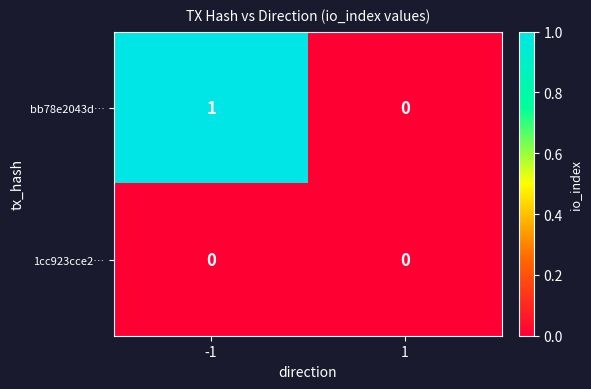

The value of bb78e2043d… at -1 is 1. True or false?

True